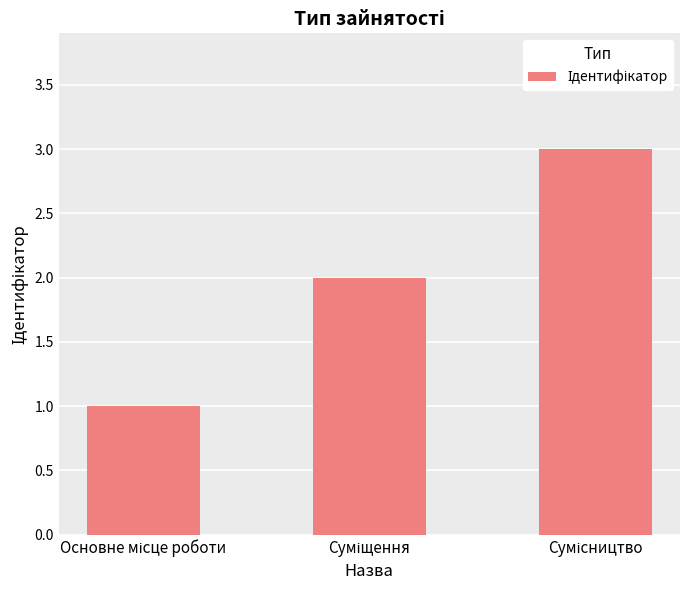

What is the average value?

2